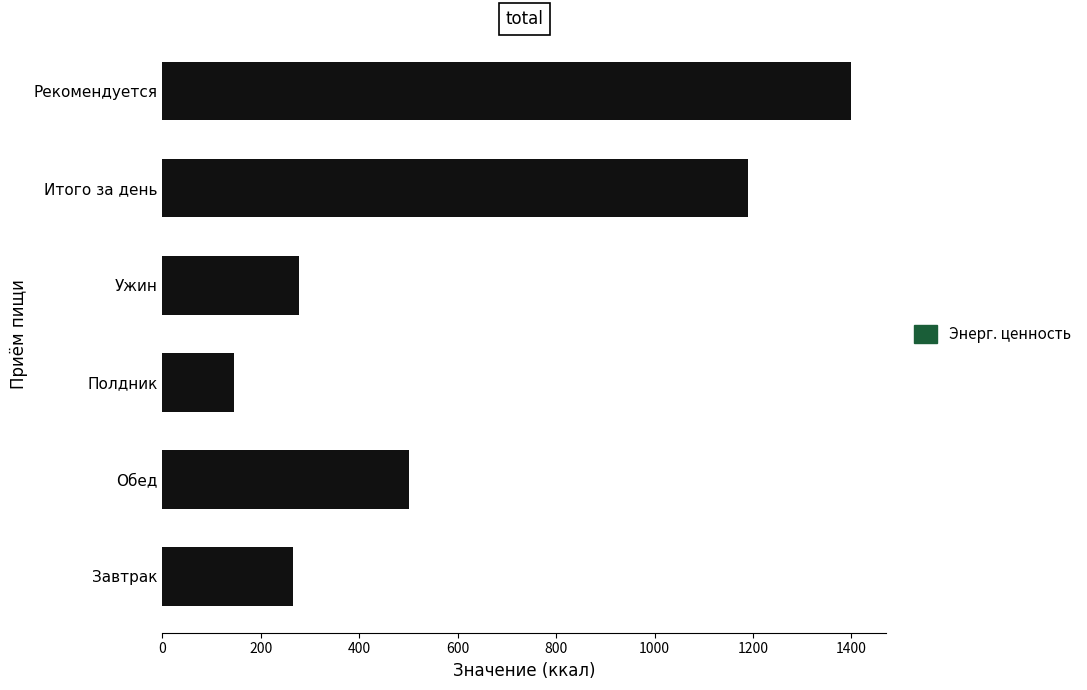

The value at Завтрак is 375.0. True or false?

False